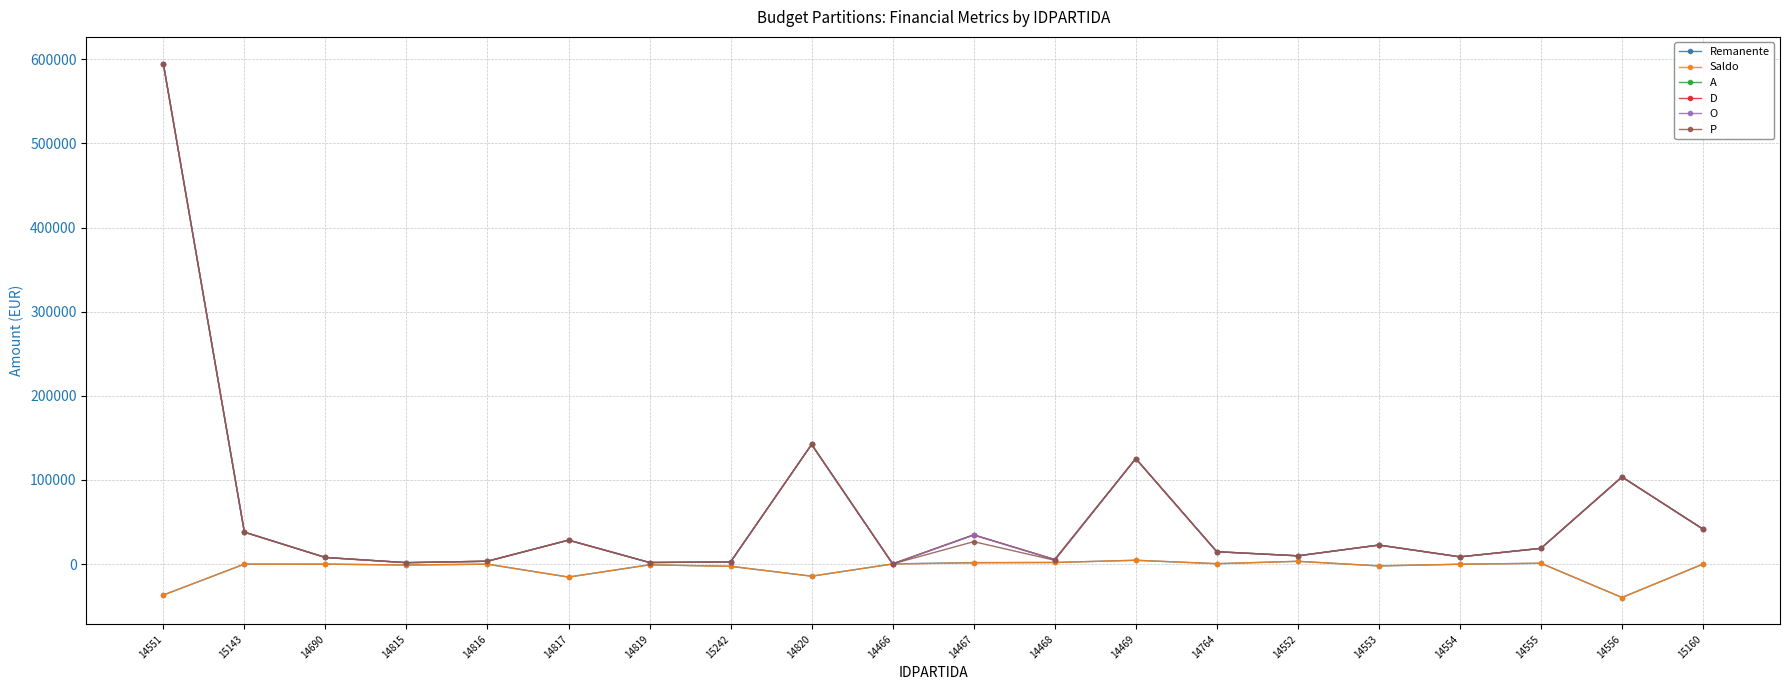

What is the difference between the D values at 14468 and 15242?

2827.0